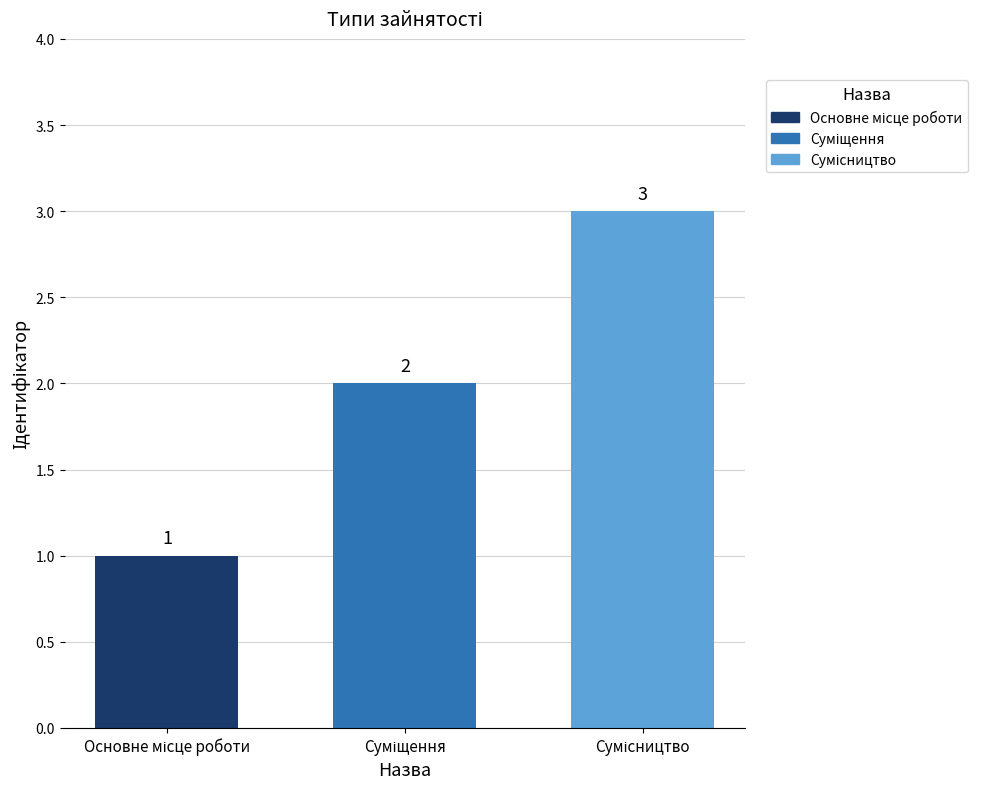

How many categories are shown in the chart?

3